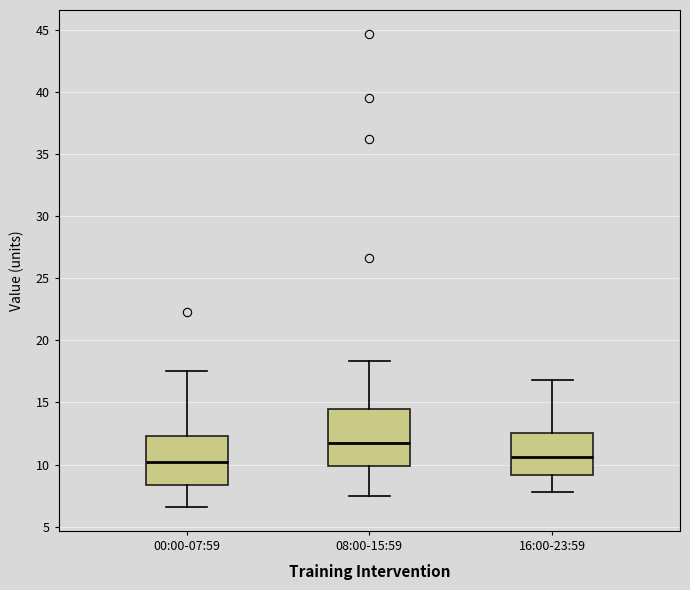

Reading left to right, transcribe this box plot: for each box, give where its median line is, the range the box spans, and where its two whiskers end, as read against the y-axis. The values are not printed on the chart, so give them approximately, as read against the axis.

00:00-07:59: median 10.0, box 8.5 to 12.5, whiskers 6.5 to 17.5
08:00-15:59: median 12.0, box 10.0 to 14.5, whiskers 7.5 to 18.5
16:00-23:59: median 10.5, box 9.0 to 12.5, whiskers 8.0 to 17.0